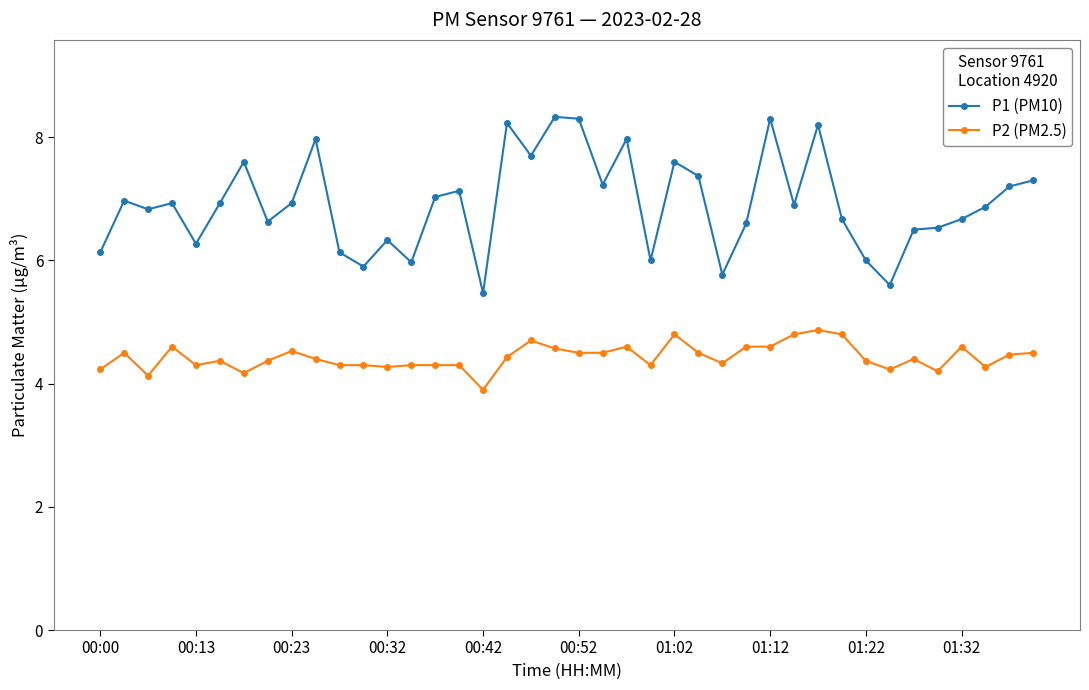

At how many categories does at least one series exceed 5?

40